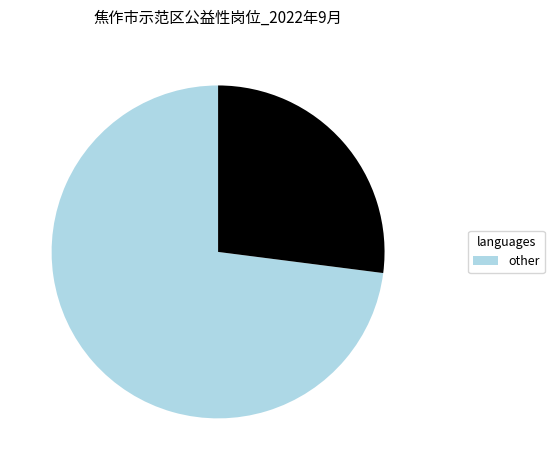

Is there a majority slice in this chart?

Yes